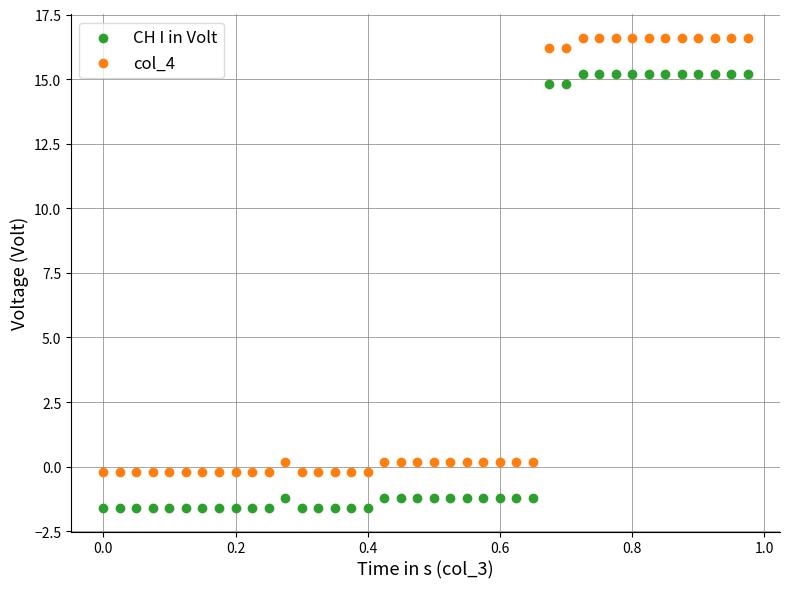

What is the X range (max minus min) for the scatter plot?

1.0